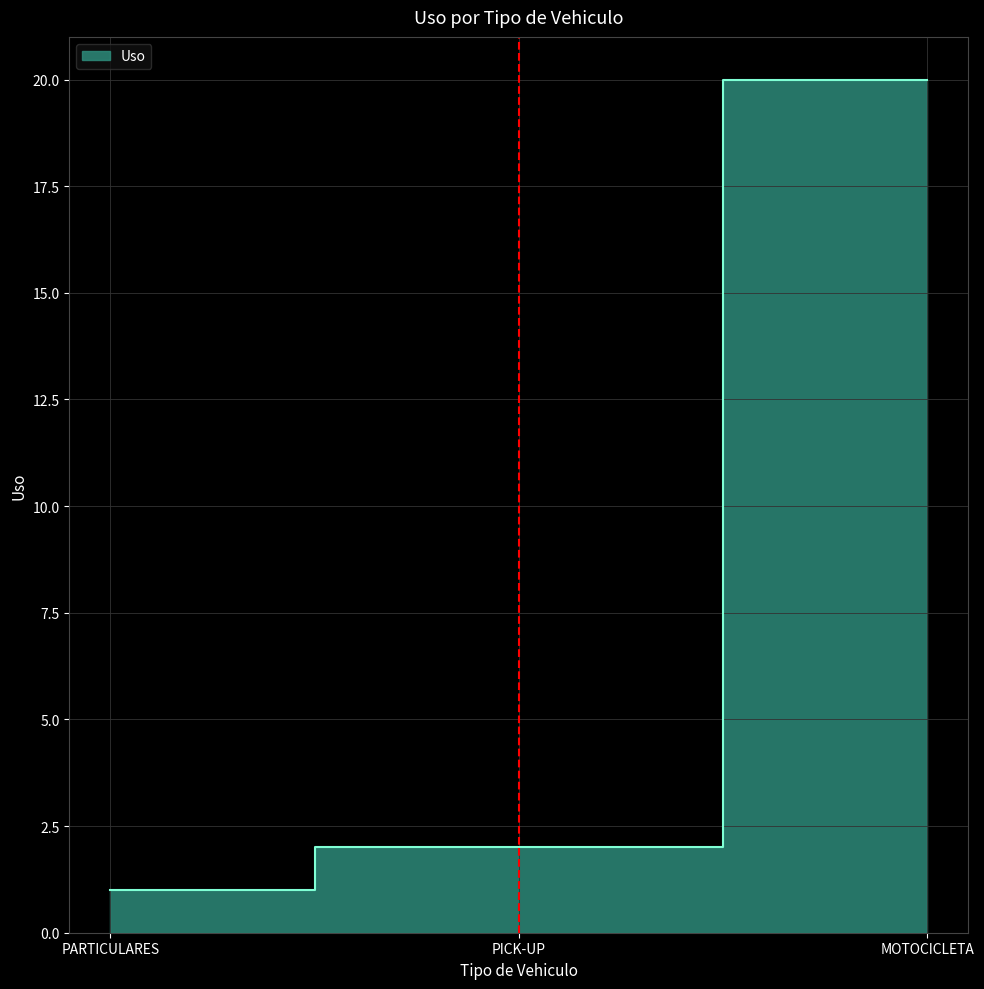

What is the label of the 3rd point from the right?

PARTICULARES